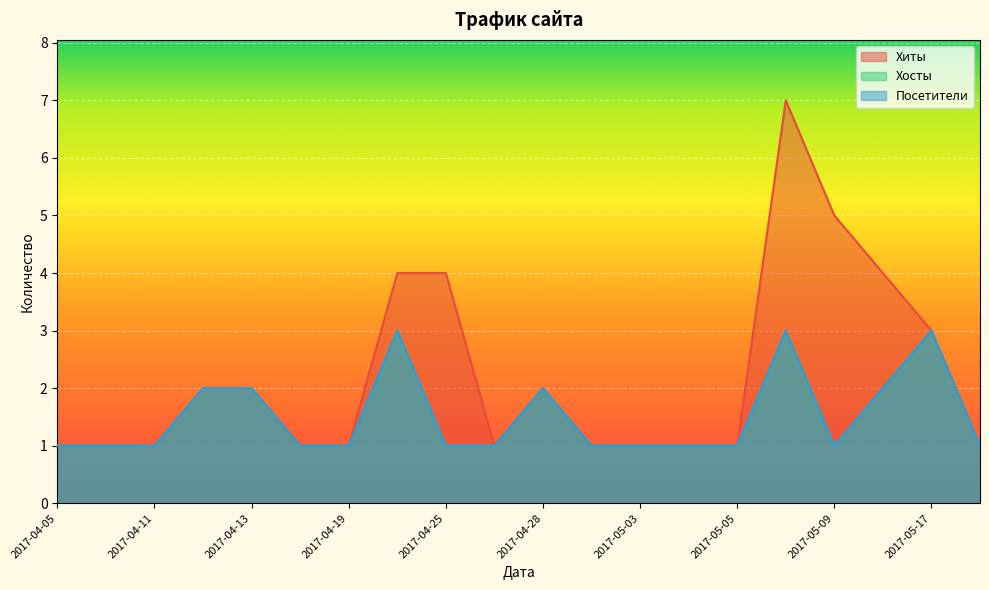

What is the smallest value displayed?

1